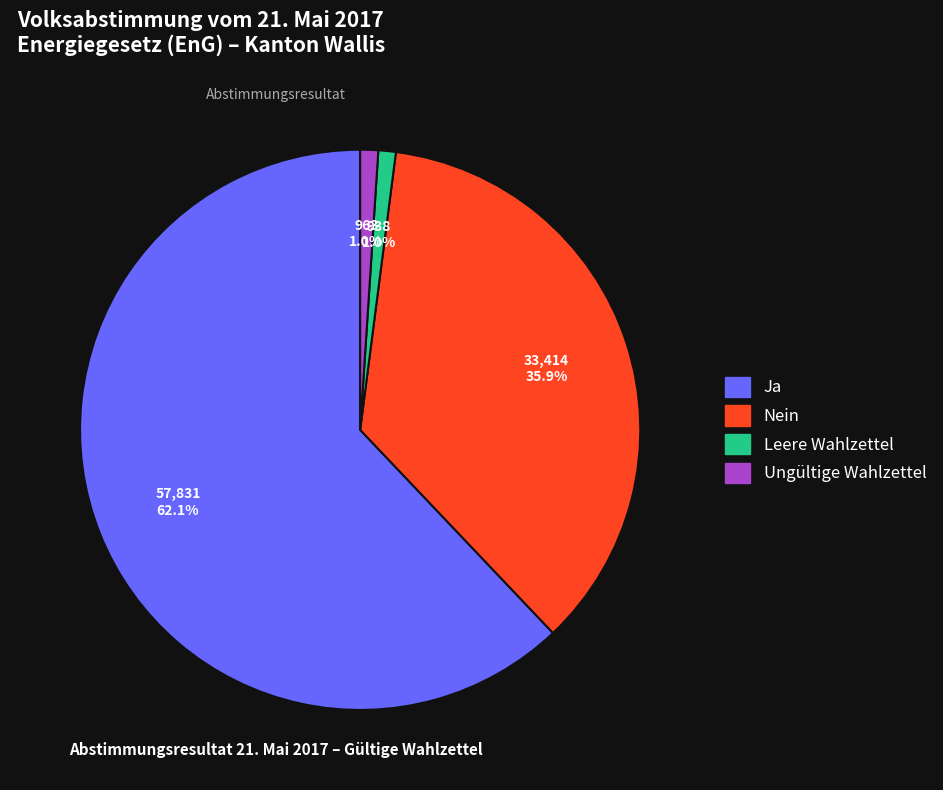

To the nearest percent, what is the average slice percentage?

25%